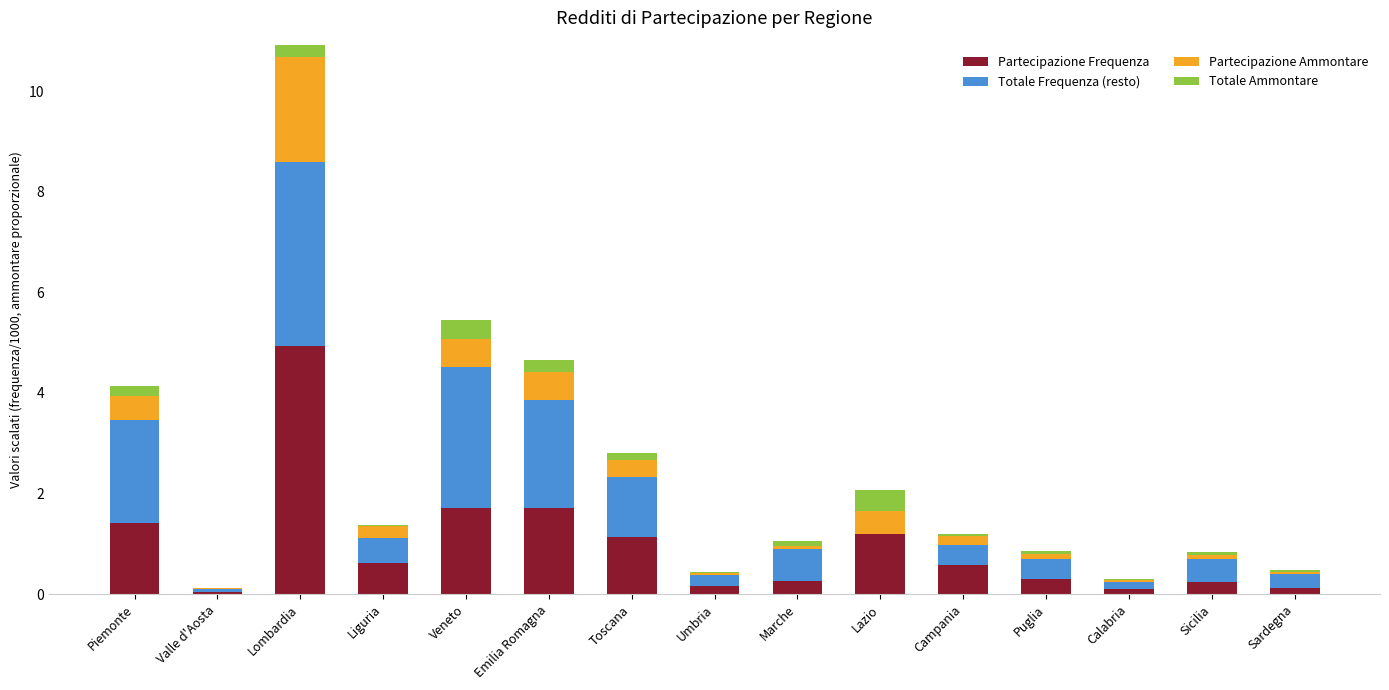

Rank the categories by Partecipazione Ammontare value from lowest to highest.

Valle d'Aosta, Calabria, Sardegna, Umbria, Sicilia, Marche, Puglia, Campania, Liguria, Toscana, Piemonte, Emilia Romagna, Veneto, Lazio, Lombardia